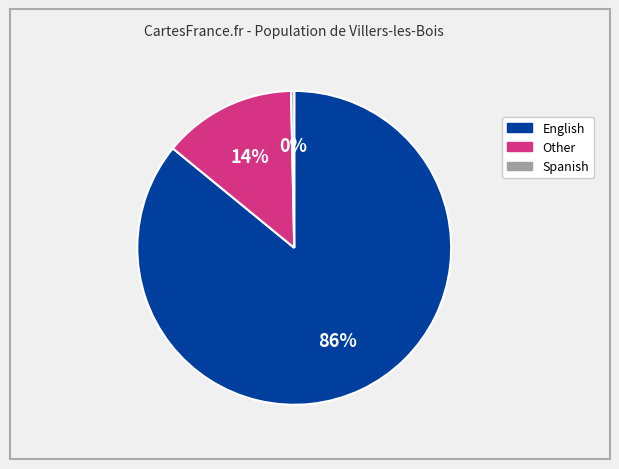

Is there a majority slice in this chart?

Yes